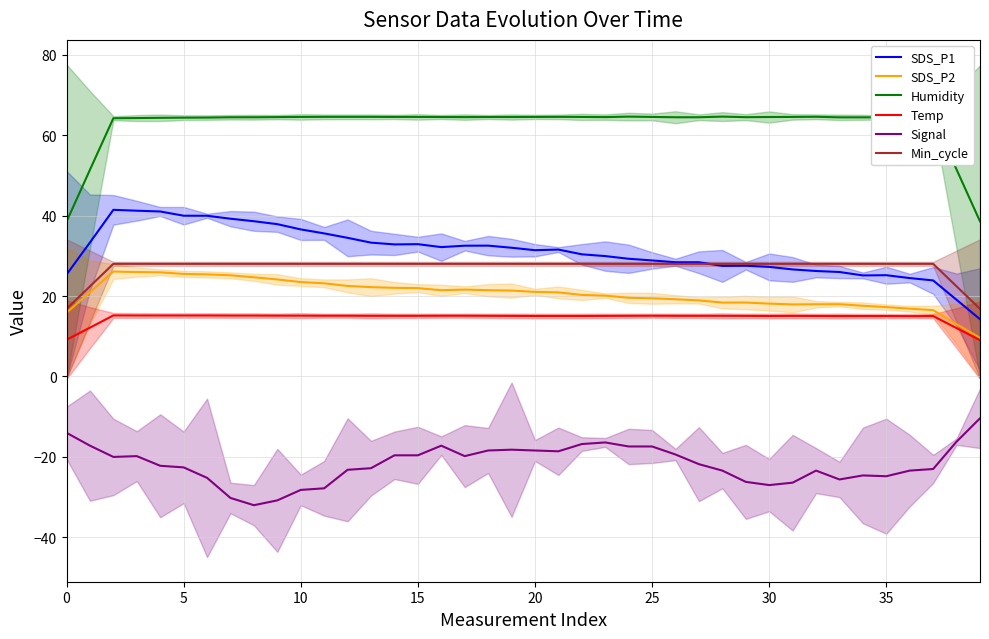

True or false: Humidity and SDS_P2 intersect in this chart.

False